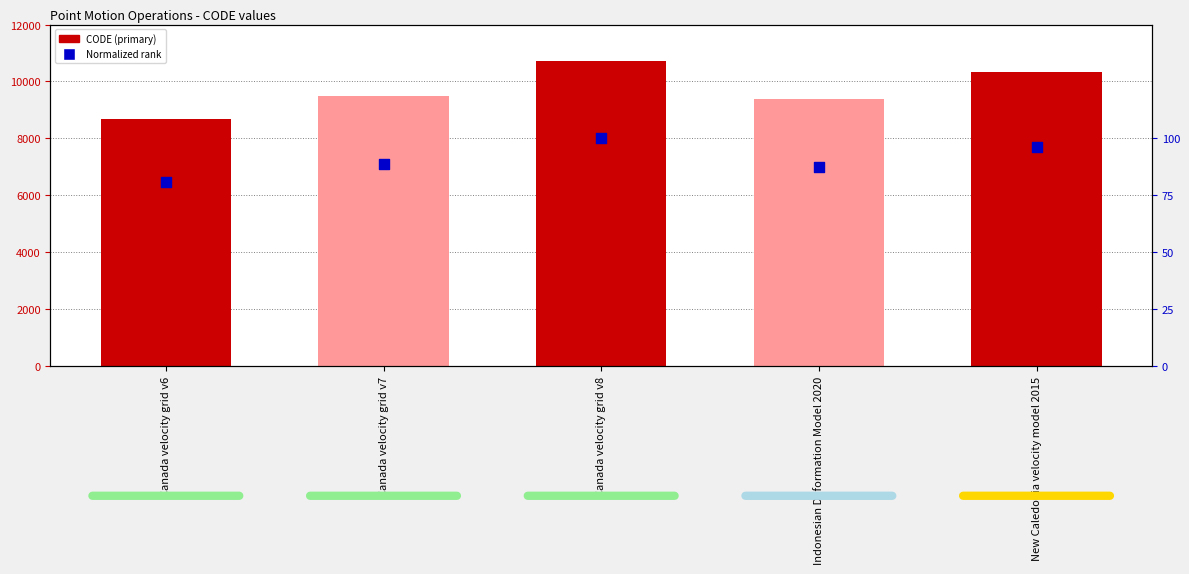

Which series has the largest total across all categories?

CODE